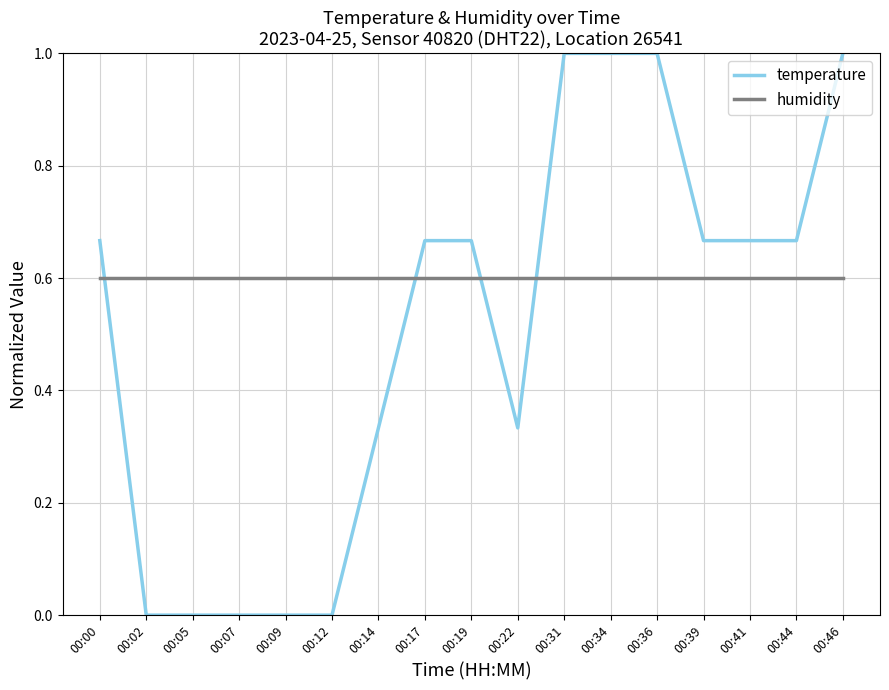

Read the temperature value at 00:36.

1.0